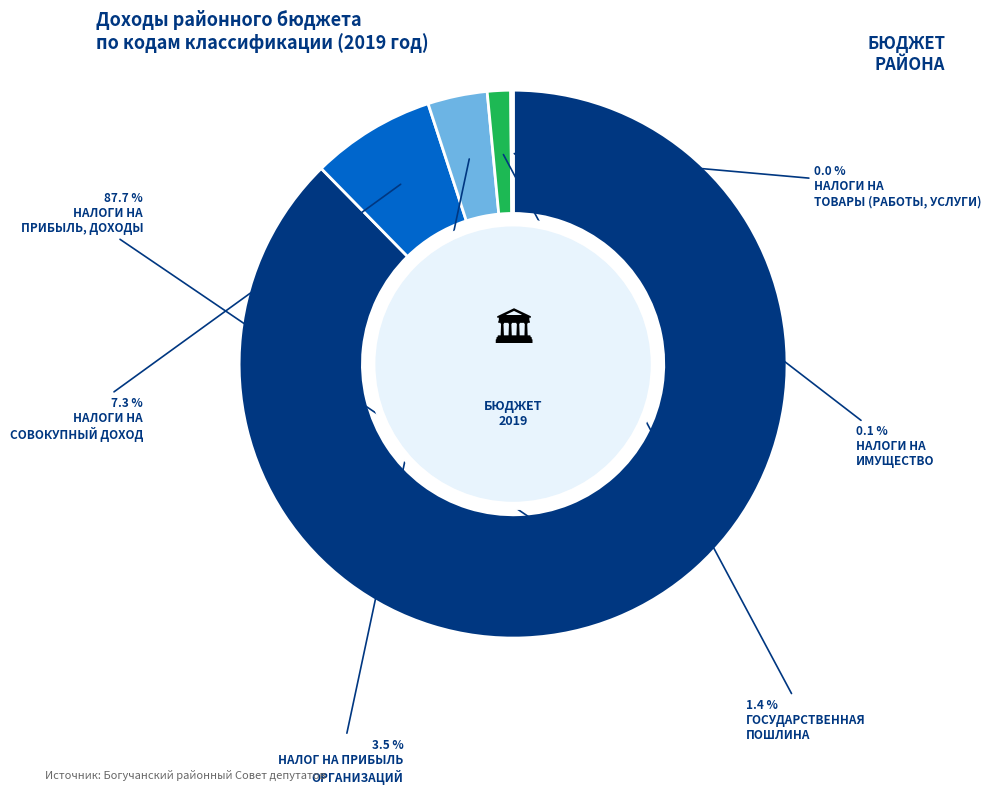

Does any single category account for the majority?

Yes